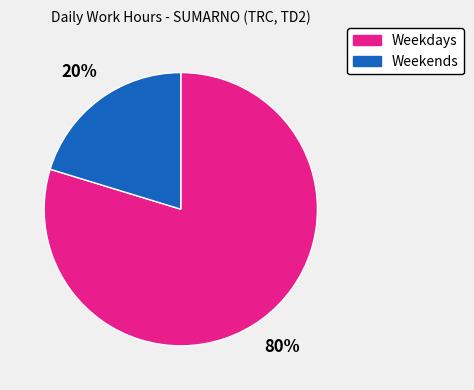

How many slices are in this pie chart?

2